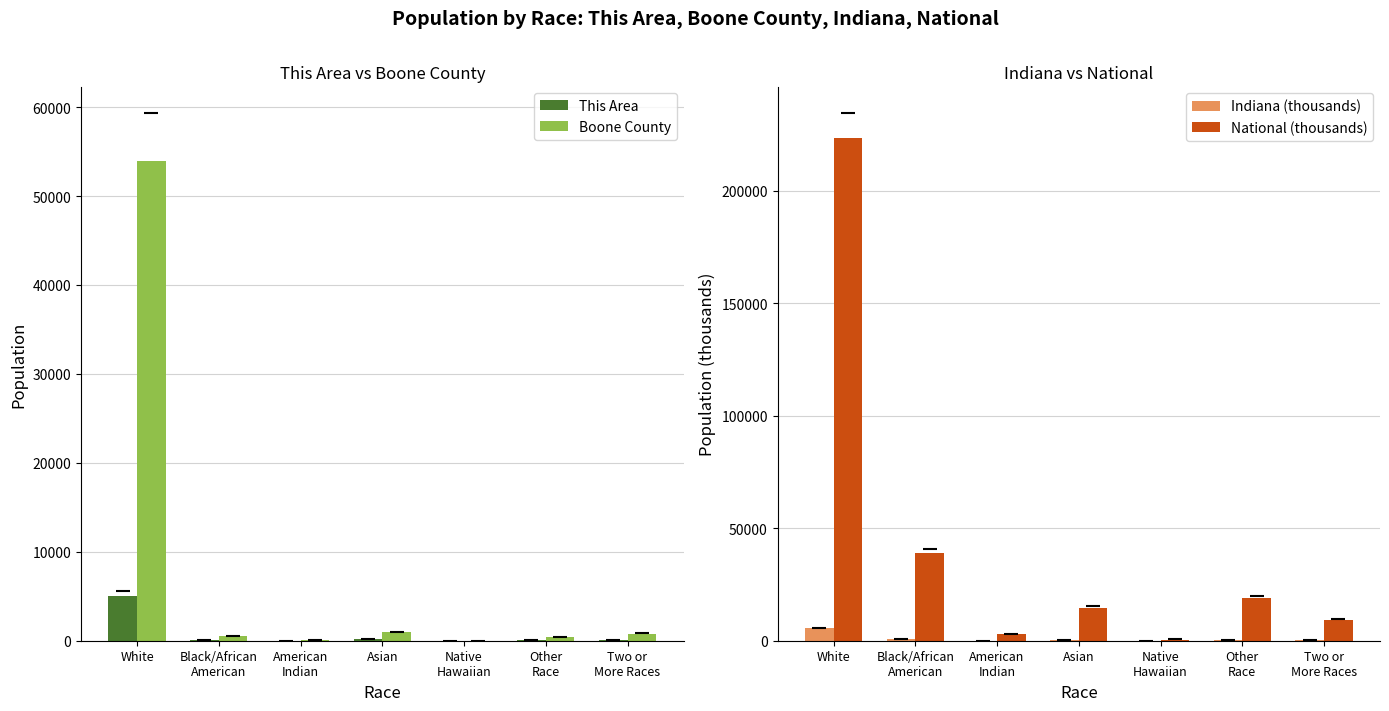

The Indiana (thousands) series shows 591.4 at Black/African
American. True or false?

True